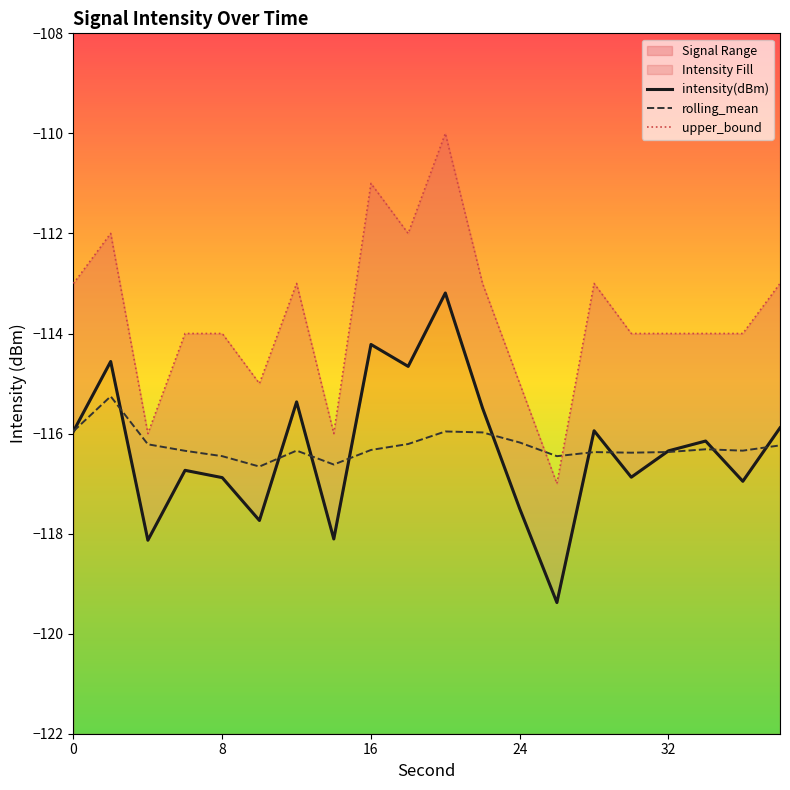

After their last crossing, which series has the higher values: intensity(dBm) or rolling_mean?

intensity(dBm)